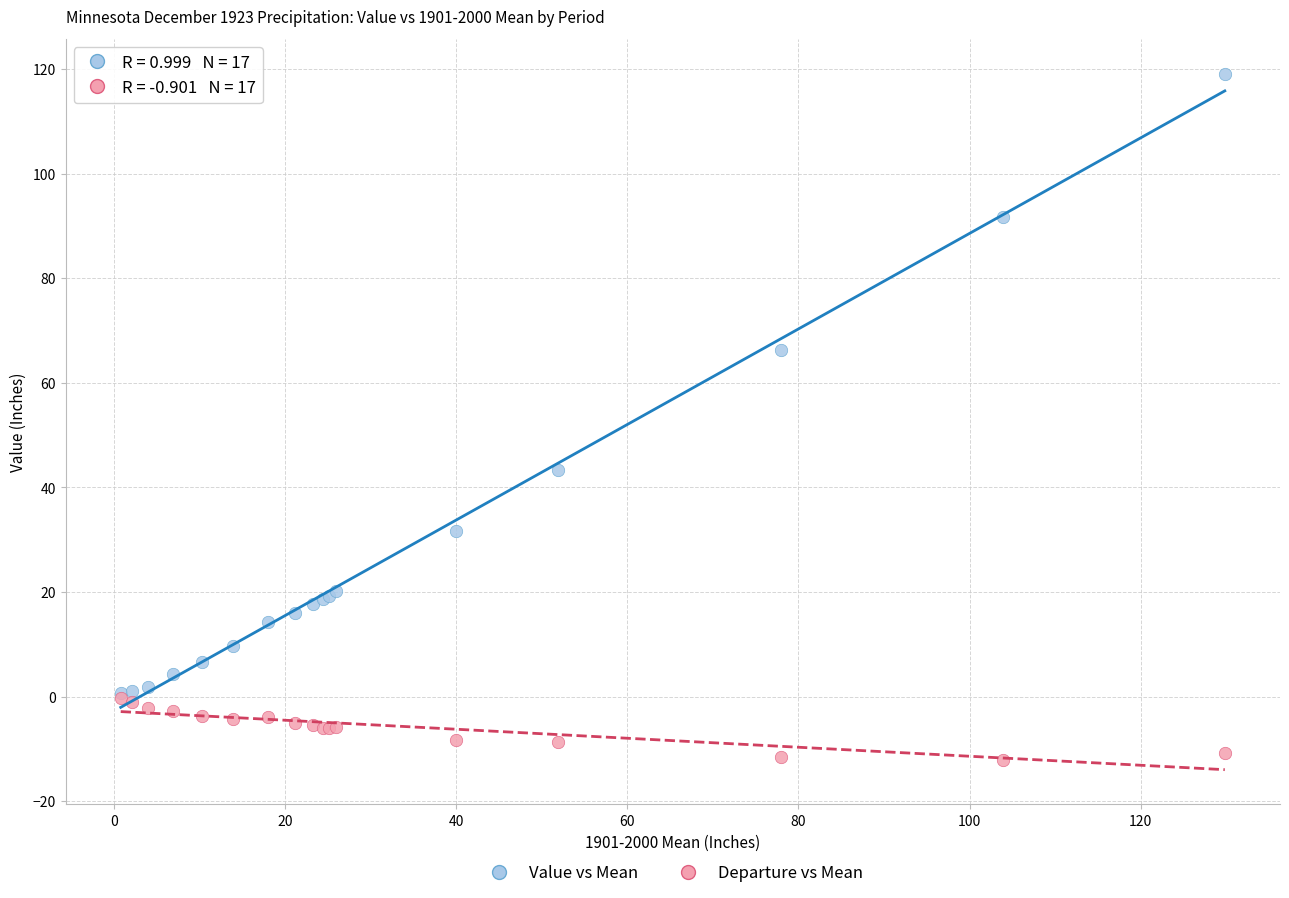

Across all series, what Y value is closest to 53?

43.3